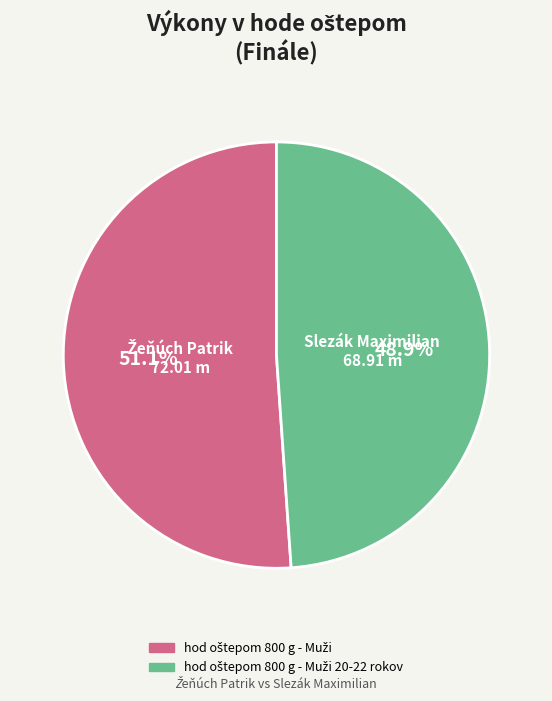

Does any single category account for the majority?

Yes